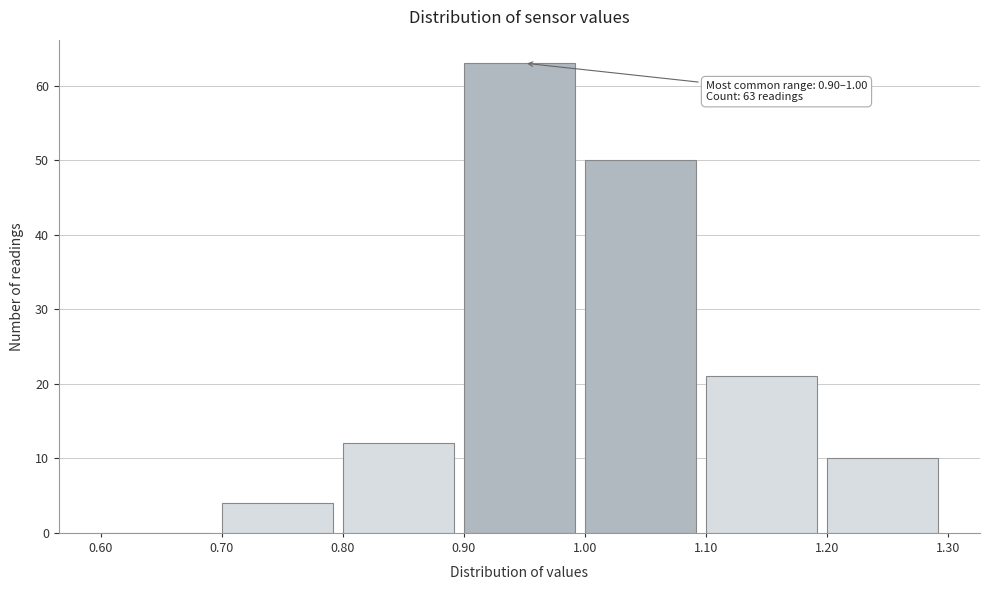

Which range on the x-axis has the tallest bar?

0.90 to 1.00